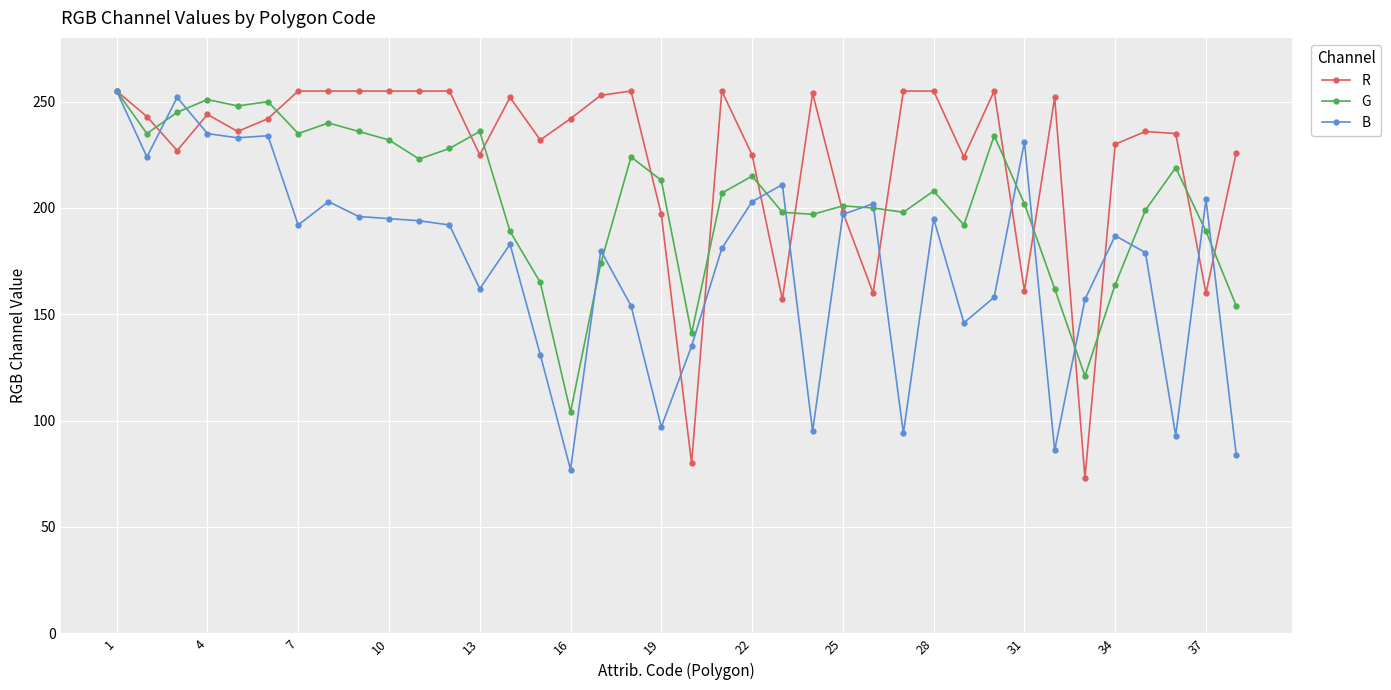

List the series in order of their overall mean, lowest first.

B, G, R